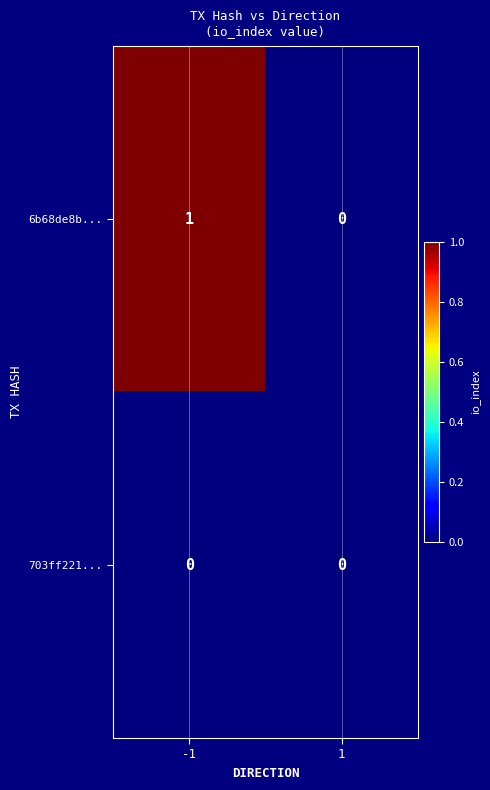

True or false: 703ff221... has a value of 0 at 1.

True